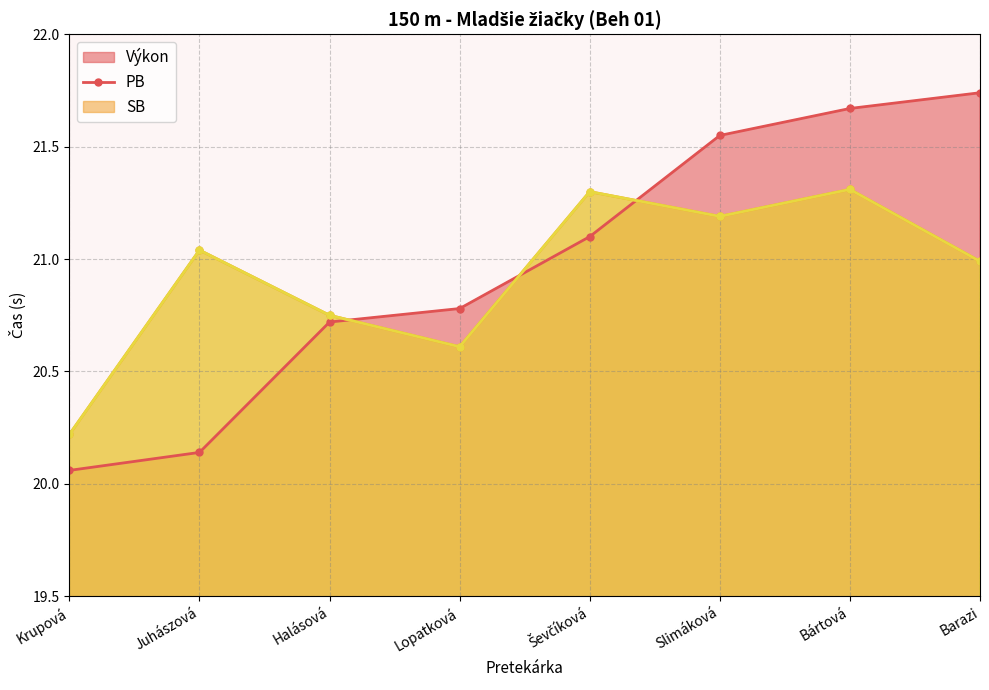

Is it true that Výkon equals 21.7 at Bártová?

True